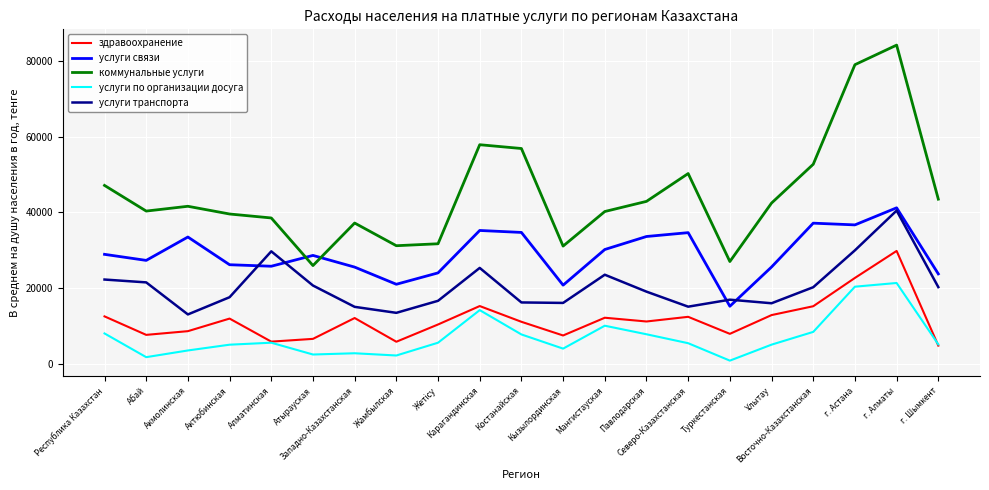

In услуги связи, how many points are higher than both neighbors (excluding endpoints)?

6